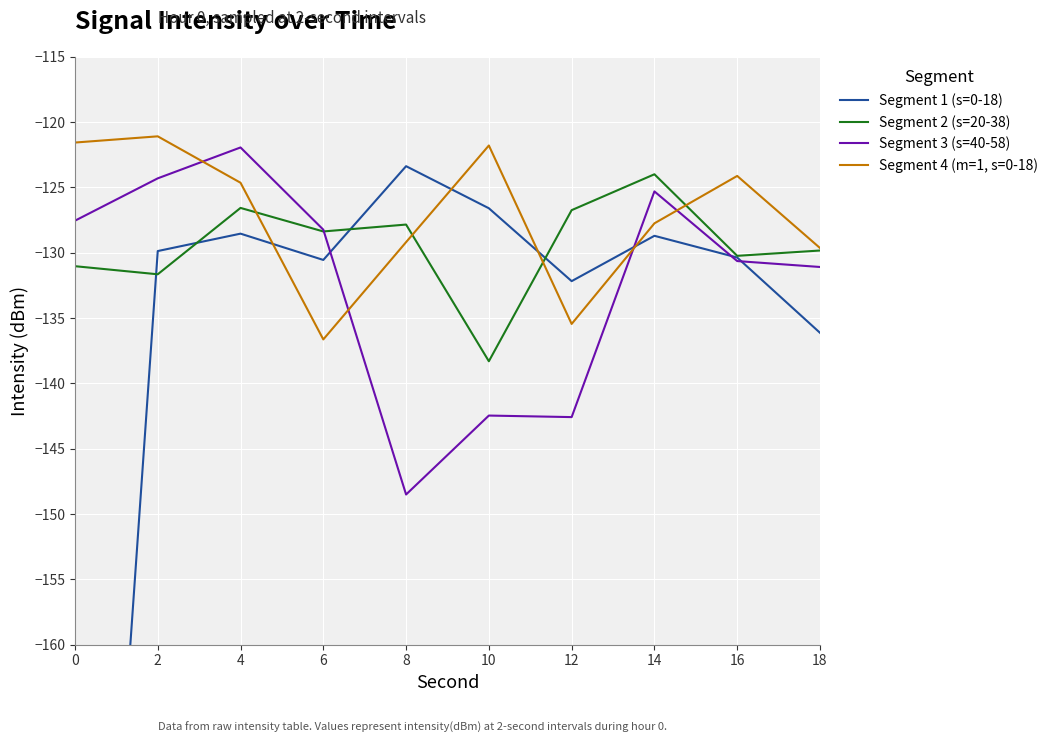

True or false: Segment 4 (m=1, s=0-18) has a value of -121.1 at 2.

True